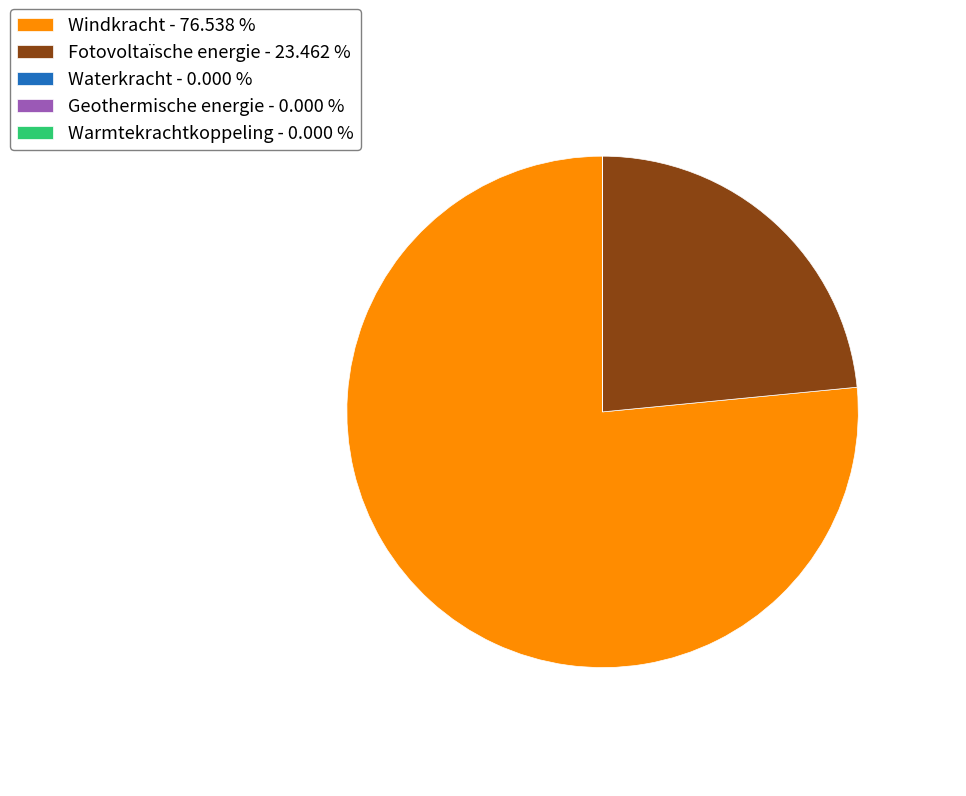

Does any single category account for the majority?

Yes